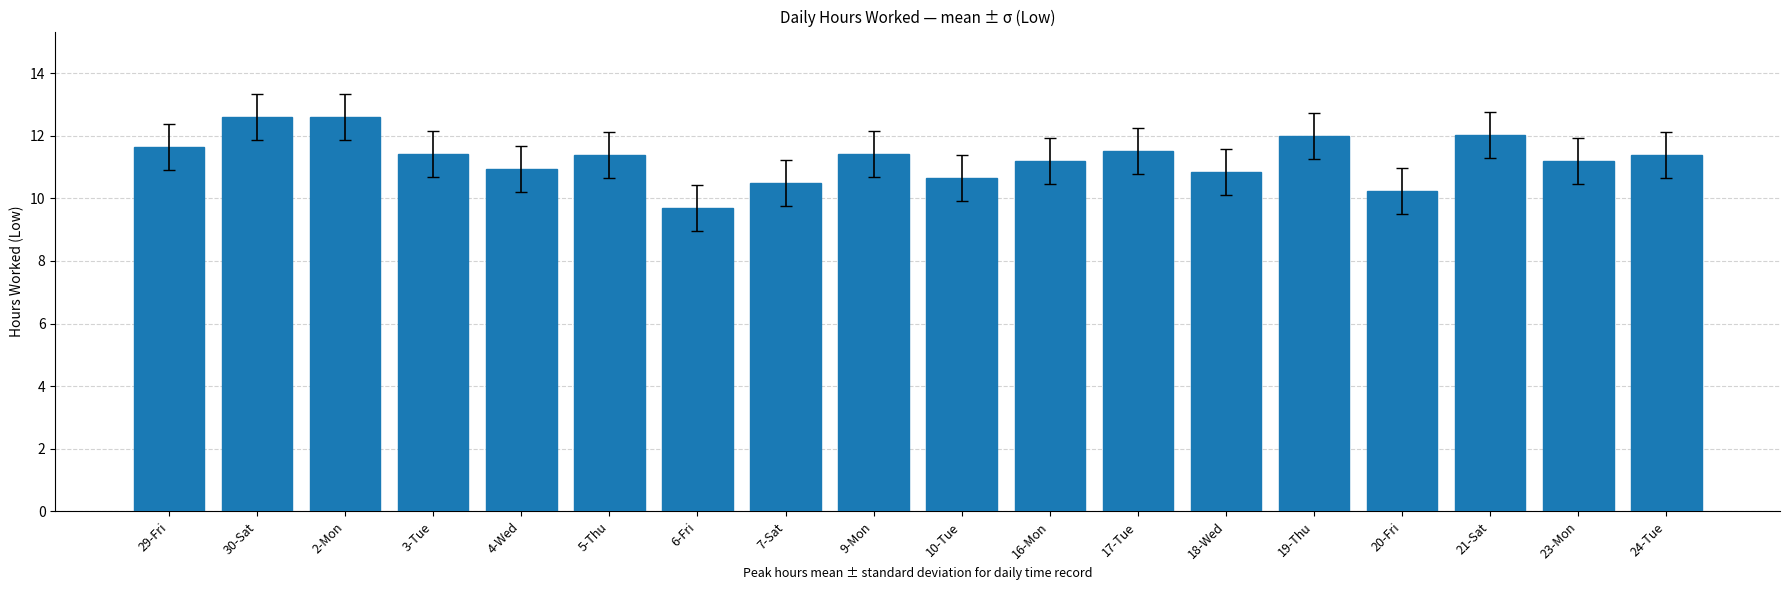

What is the change in value from 9-Mon to 18-Wed?

-0.6